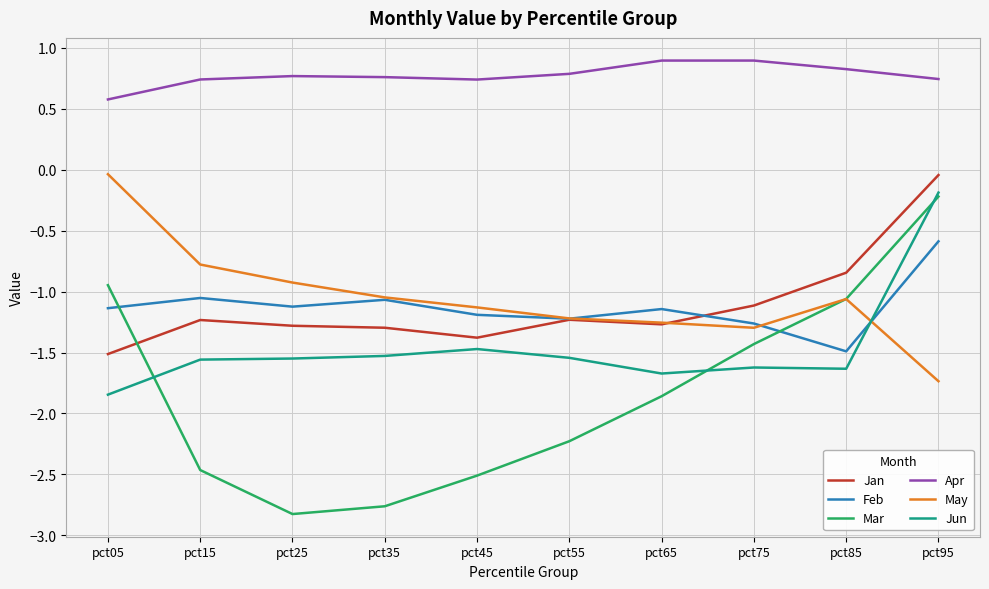

Does the chart have visible grid lines?

Yes